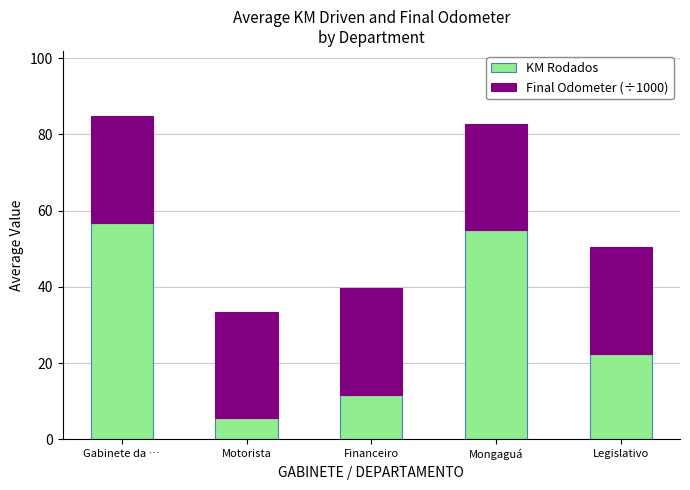

What is the difference between the maximum and minimum values in the KM Rodados series?

51.4